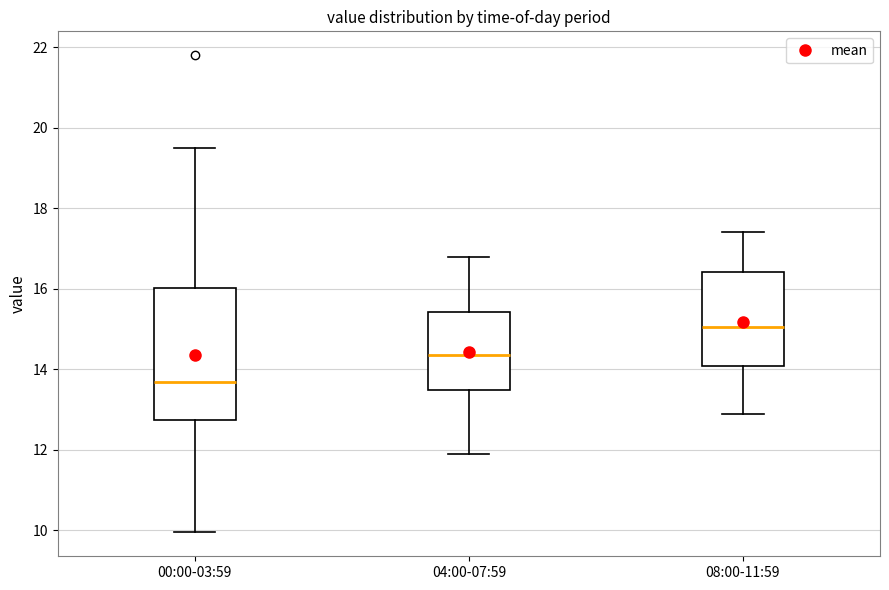

Reading left to right, read every box against the y-axis: the position of its median line, the range the box covers, and the ends of its whiskers. The values are not printed on the chart, so give them approximately, as read against the axis.

00:00-03:59: median 13.6, box 12.8 to 16.0, whiskers 10.0 to 19.6
04:00-07:59: median 14.4, box 13.4 to 15.4, whiskers 12.0 to 16.8
08:00-11:59: median 15.0, box 14.0 to 16.4, whiskers 13.0 to 17.4